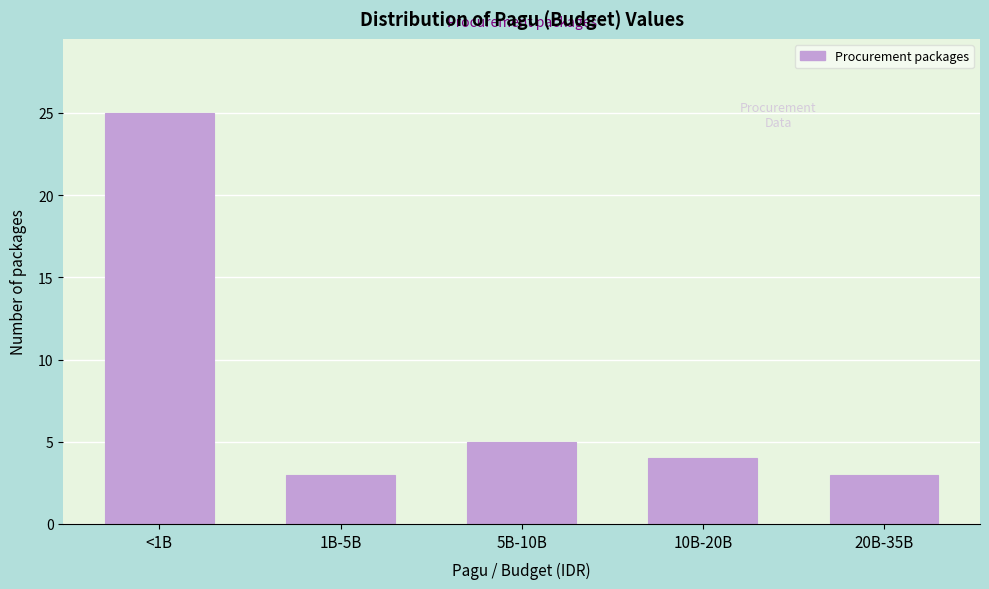

Reading left to right, list all the values displayed in this chart.

<1B=25	1B-5B=3	5B-10B=5	10B-20B=4	20B-35B=3